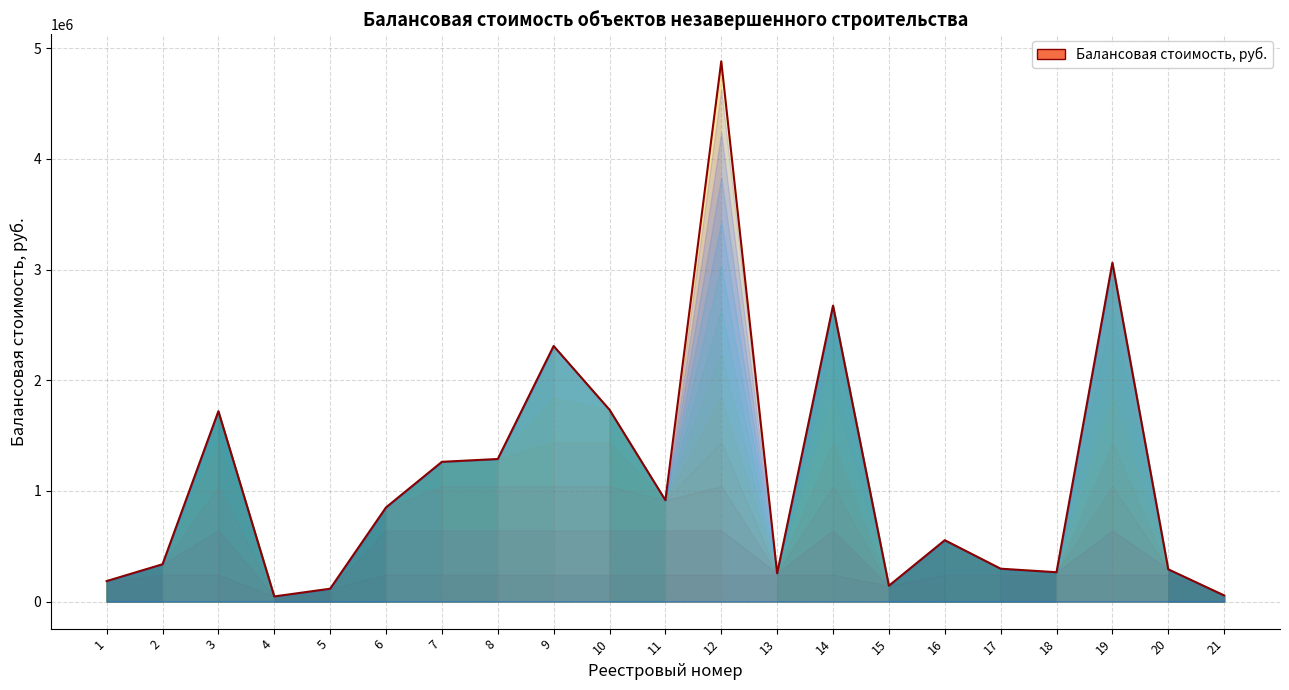

What is the smallest value displayed?

46768.7